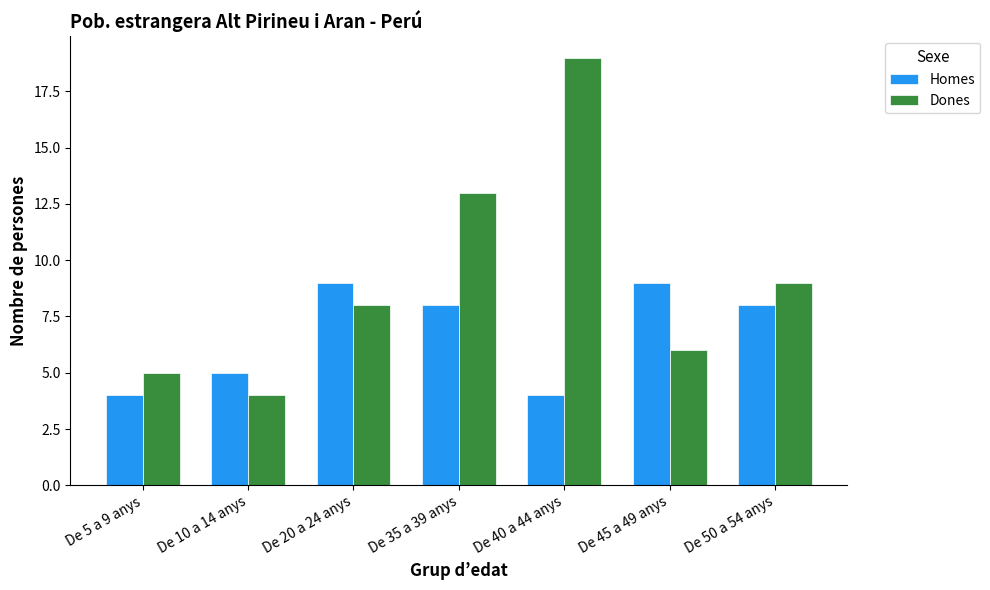

Is the value of Dones at De 50 a 54 anys greater than the value of Homes at De 10 a 14 anys?

Yes